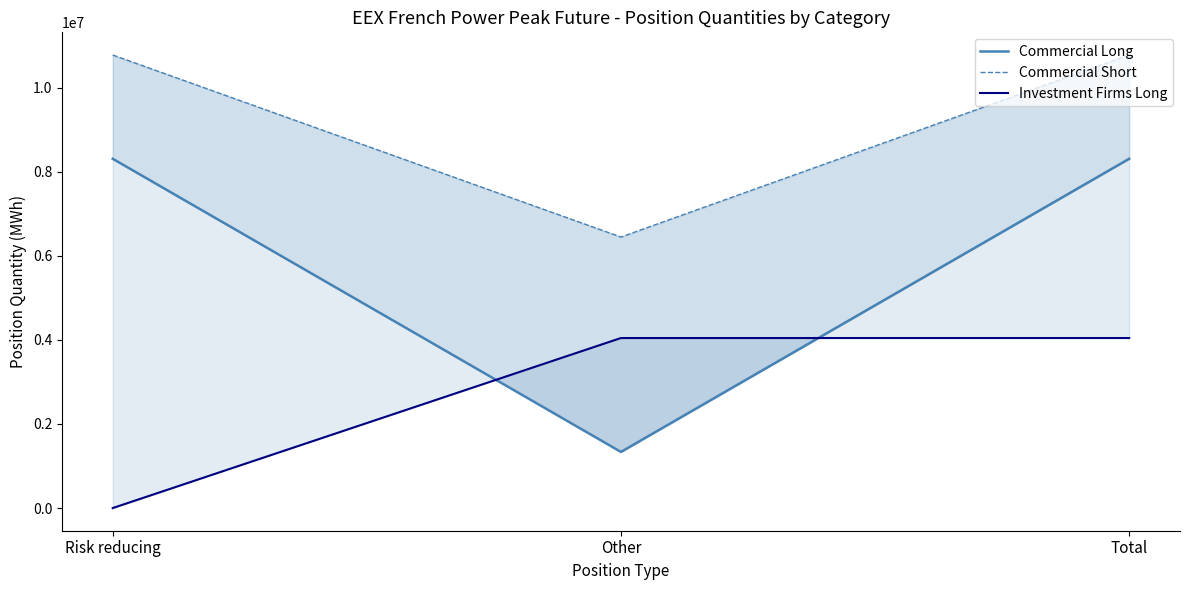

What is the difference between the highest and lowest values at Total?

6731580